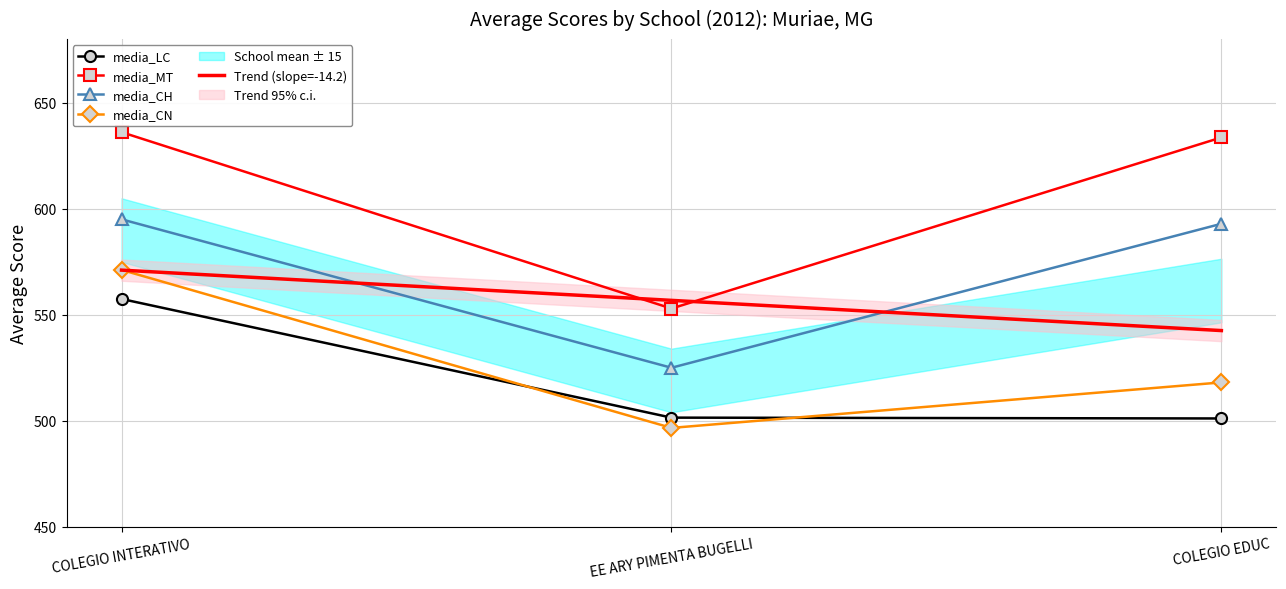

Reading left to right, transcribe all the data shown in this chart.

media_LC: COLEGIO INTERATIVO=557.5	EE ARY PIMENTA BUGELLI=501.5	COLEGIO EDUC=501.1
media_MT: COLEGIO INTERATIVO=636.1	EE ARY PIMENTA BUGELLI=552.9	COLEGIO EDUC=633.6
media_CH: COLEGIO INTERATIVO=595.0	EE ARY PIMENTA BUGELLI=525.0	COLEGIO EDUC=592.9
media_CN: COLEGIO INTERATIVO=571.1	EE ARY PIMENTA BUGELLI=496.6	COLEGIO EDUC=518.1
Trend (slope=-14.2): COLEGIO INTERATIVO=571.0	EE ARY PIMENTA BUGELLI=556.8	COLEGIO EDUC=542.5